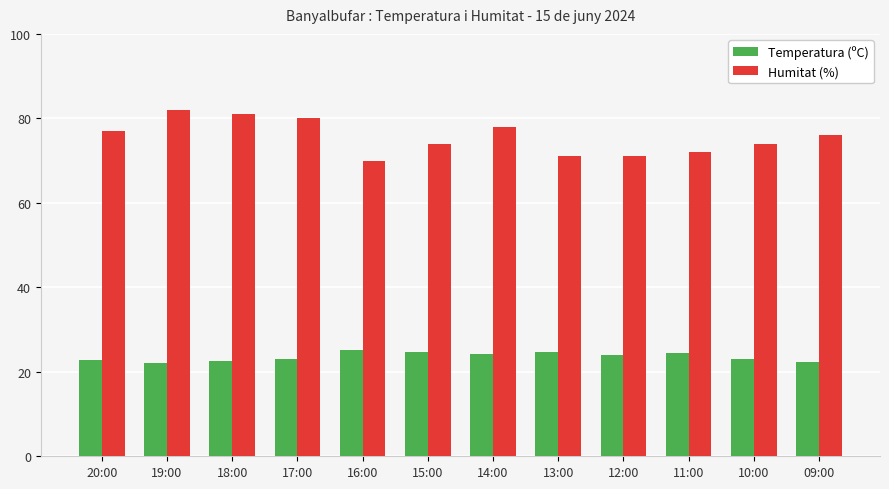

What is the spread (max minus min) of values at 11:00?

47.6